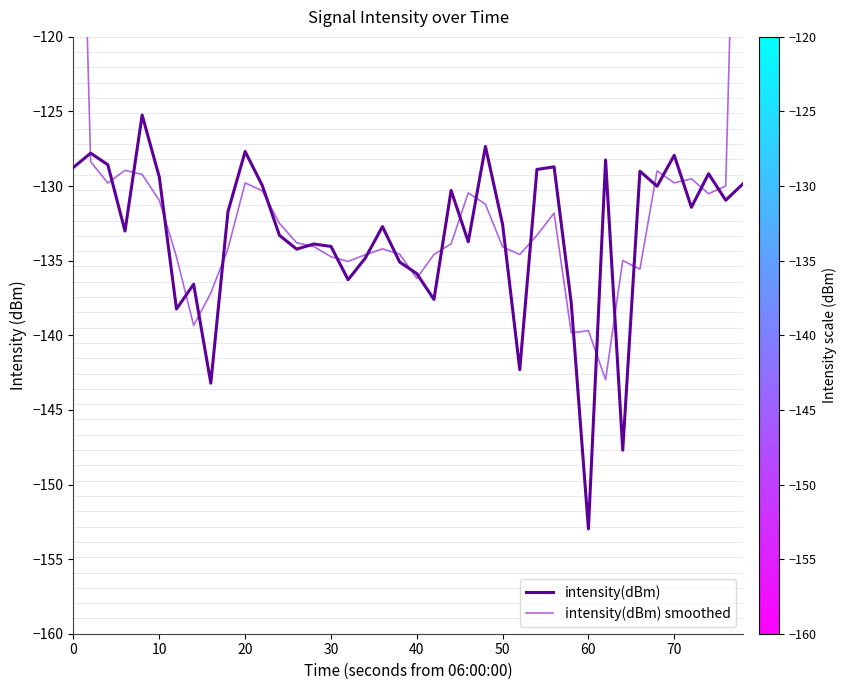

Which series has the largest total across all categories?

intensity(dBm) smoothed